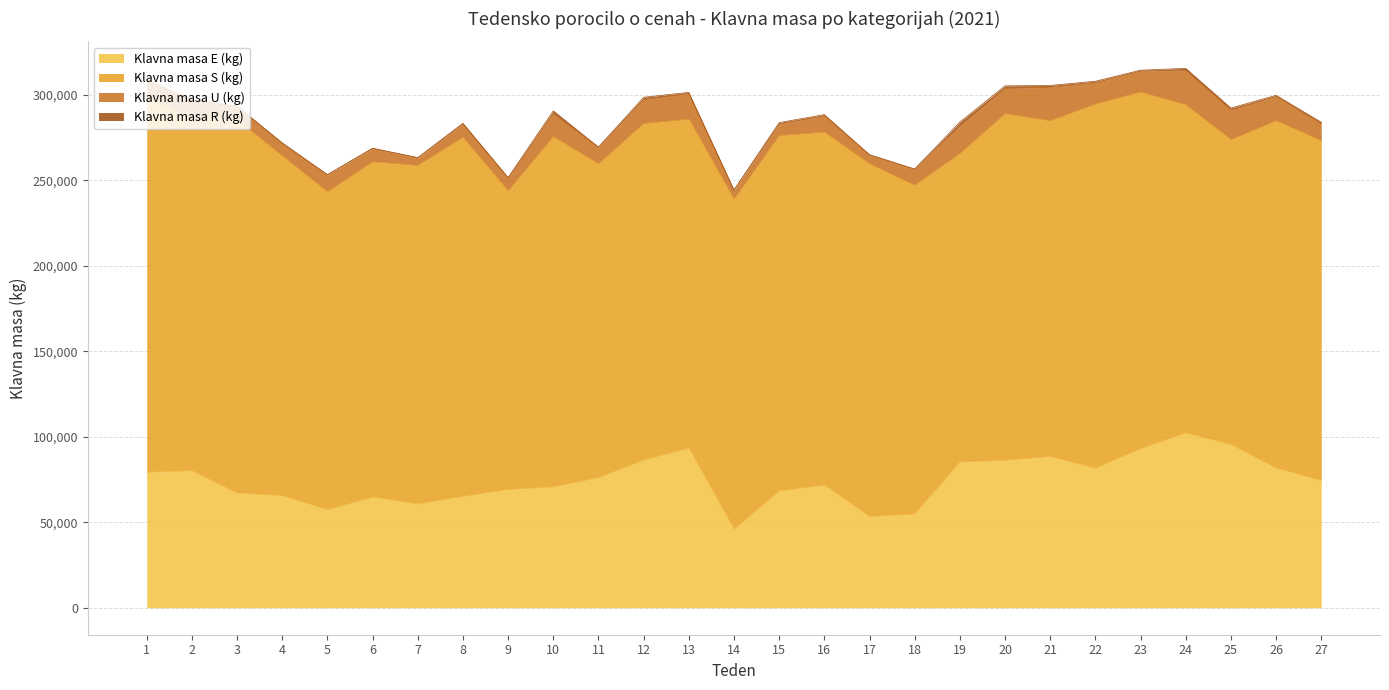

True or false: Klavna masa S (kg) and Klavna masa U (kg) cross at least once.

False